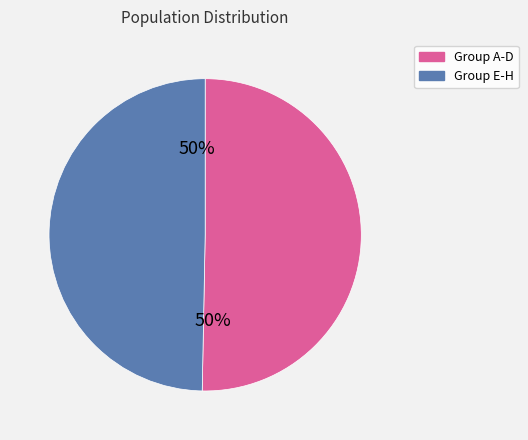

How many segments does this pie chart have?

2